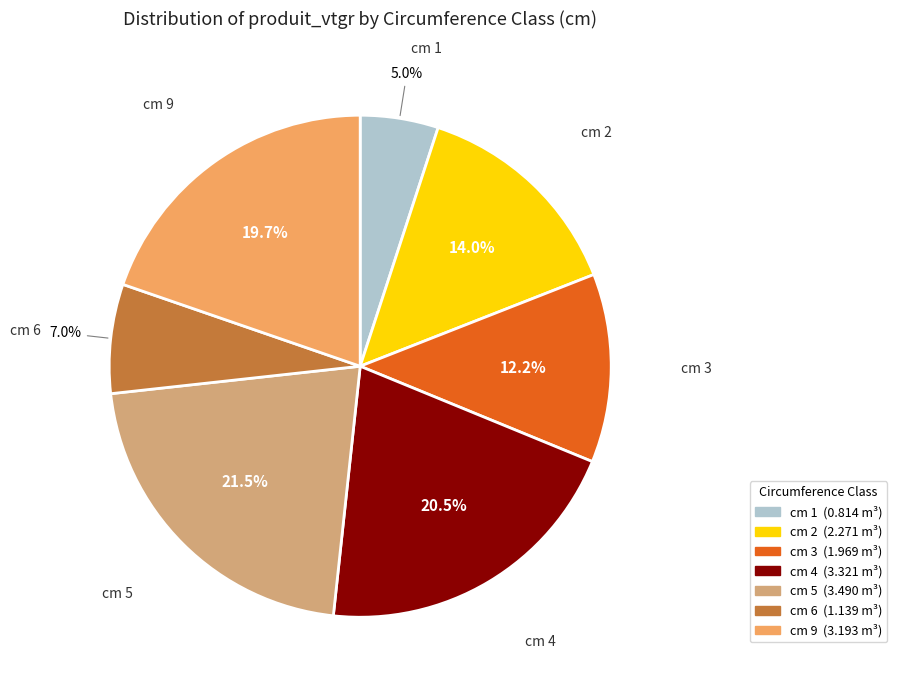

Rank the categories by value from highest to lowest.

cm 5, cm 4, cm 9, cm 2, cm 3, cm 6, cm 1